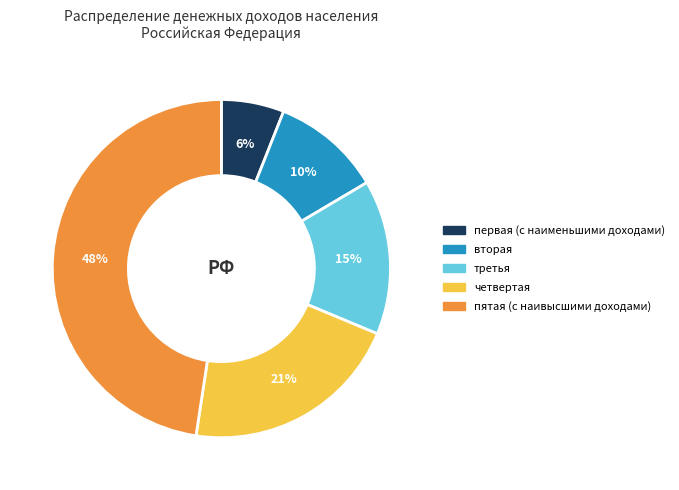

Rank the categories by value from lowest to highest.

первая (с наименьшими доходами), вторая, третья, четвертая, пятая (с наивысшими доходами)